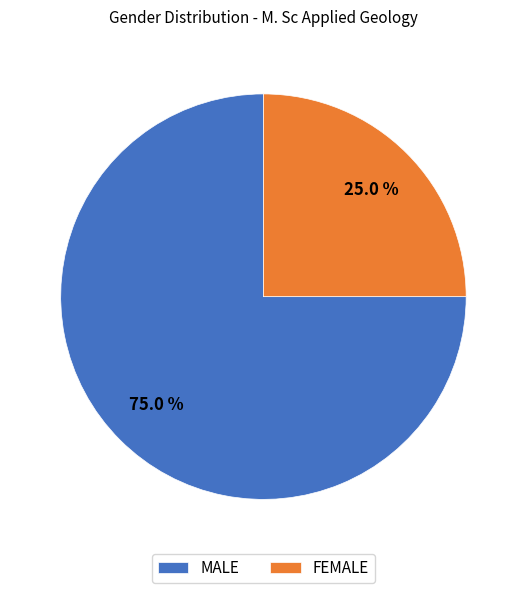

What is the ratio of the value at FEMALE to the value at MALE?

0.3